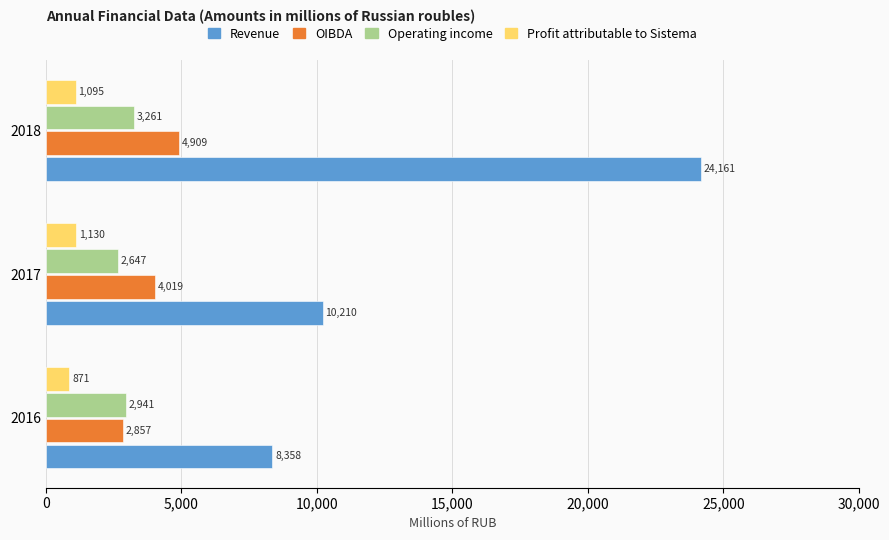

What is the difference between the Operating income values at 2018 and 2017?

614